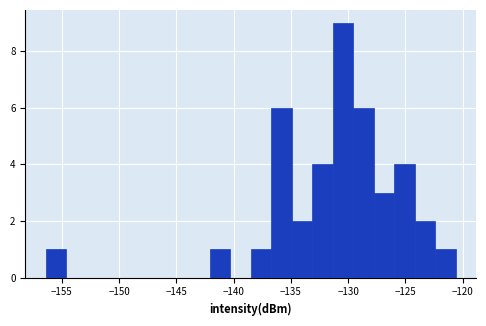

Around what value on the x-axis is the tallest bar? Give the approximate position of its centre, as read against the axis.

-130.5